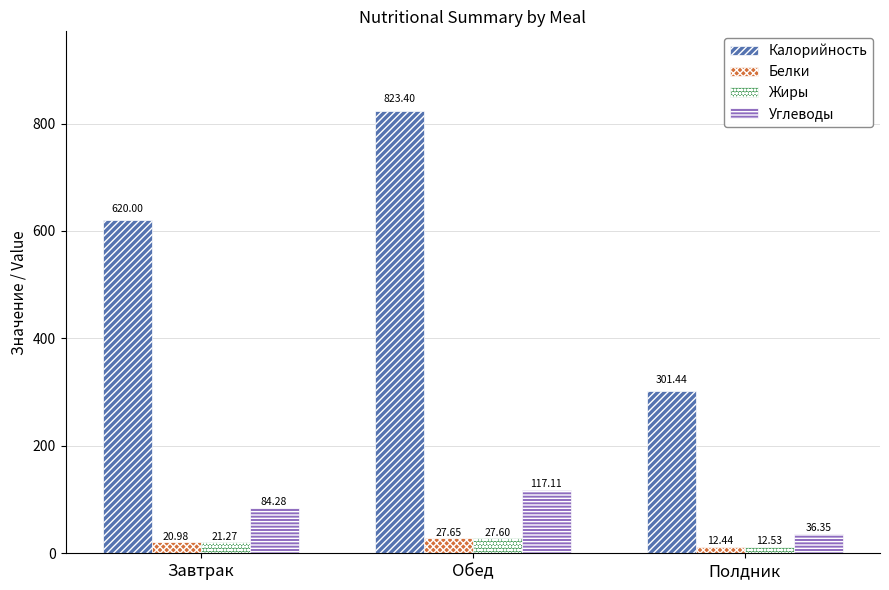

What is the value of the Жиры bar at the 3rd from the left?

12.5